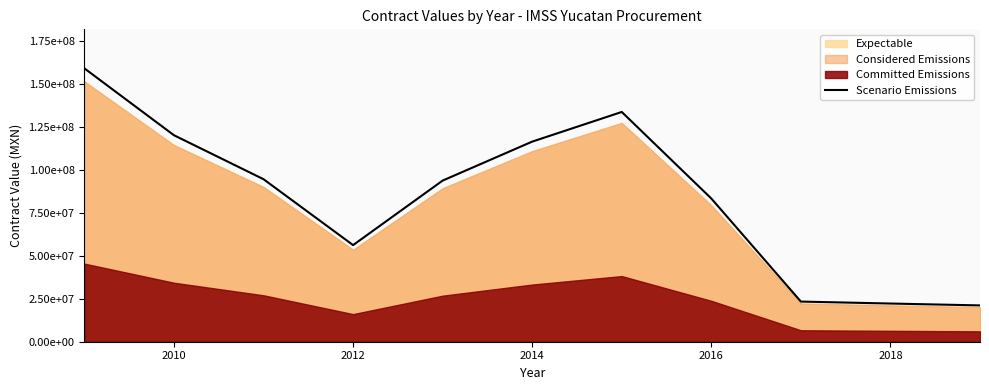

At which label is the value closest to 89992196?

2016